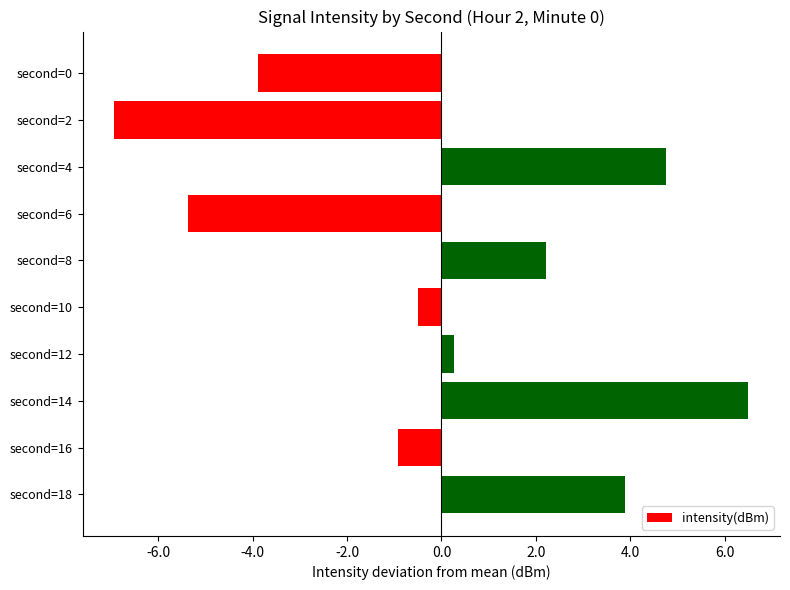

What is the minimum value shown in the chart?

-6.9